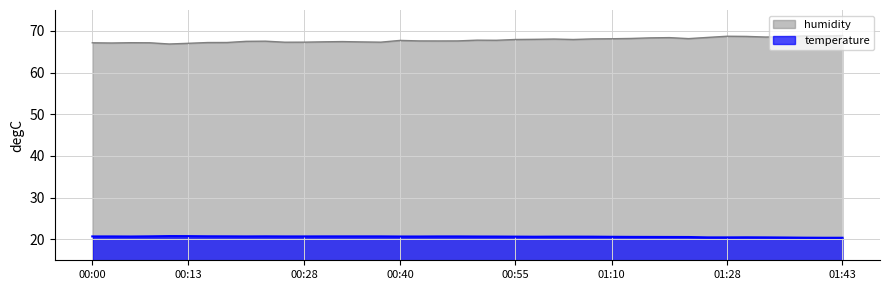

True or false: temperature and humidity cross at least once.

False